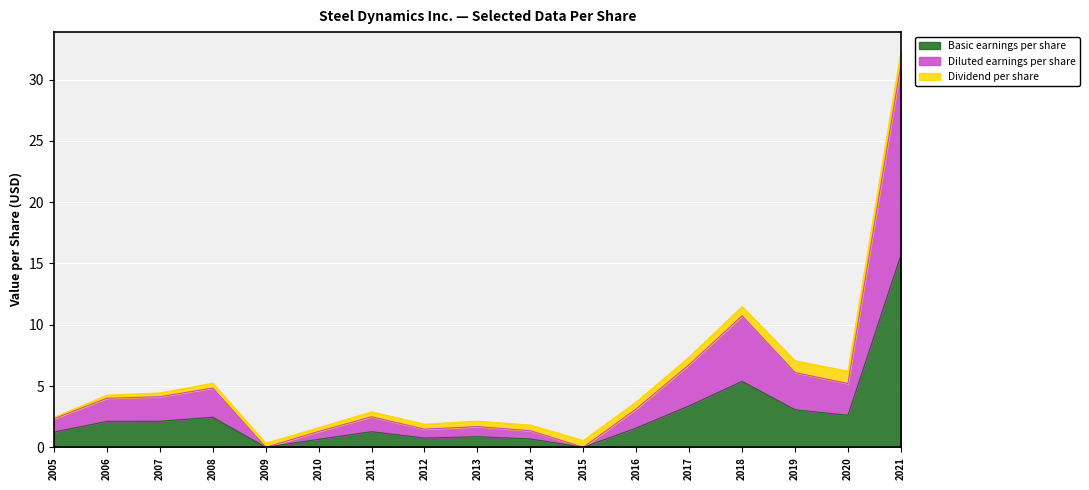

Between 2006 and 2012, which series saw the biggest shift?

Diluted earnings per share